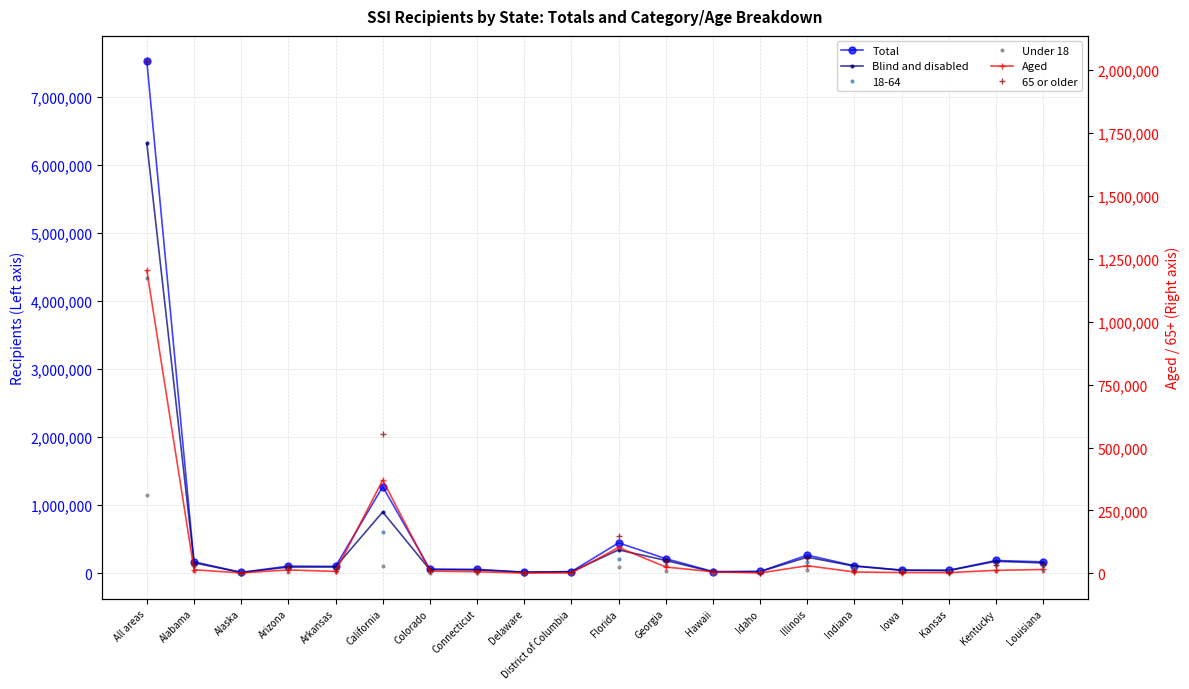

What is the value of the Blind and disabled point at the 1st from the left?

6317245